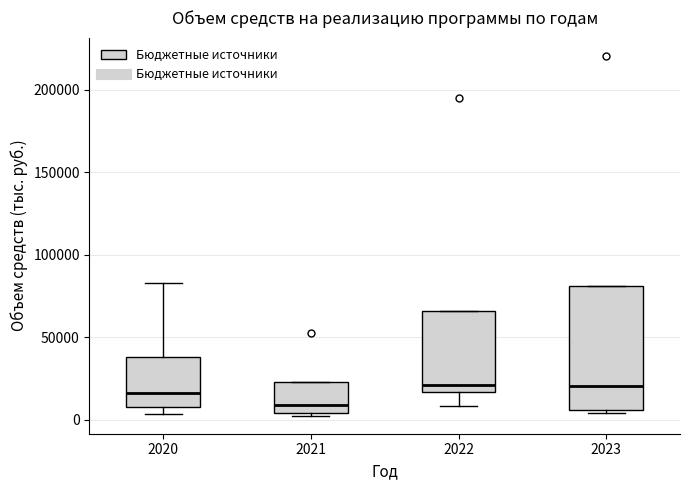

Which box is the tallest, from its lower edge to its upper edge?

2023